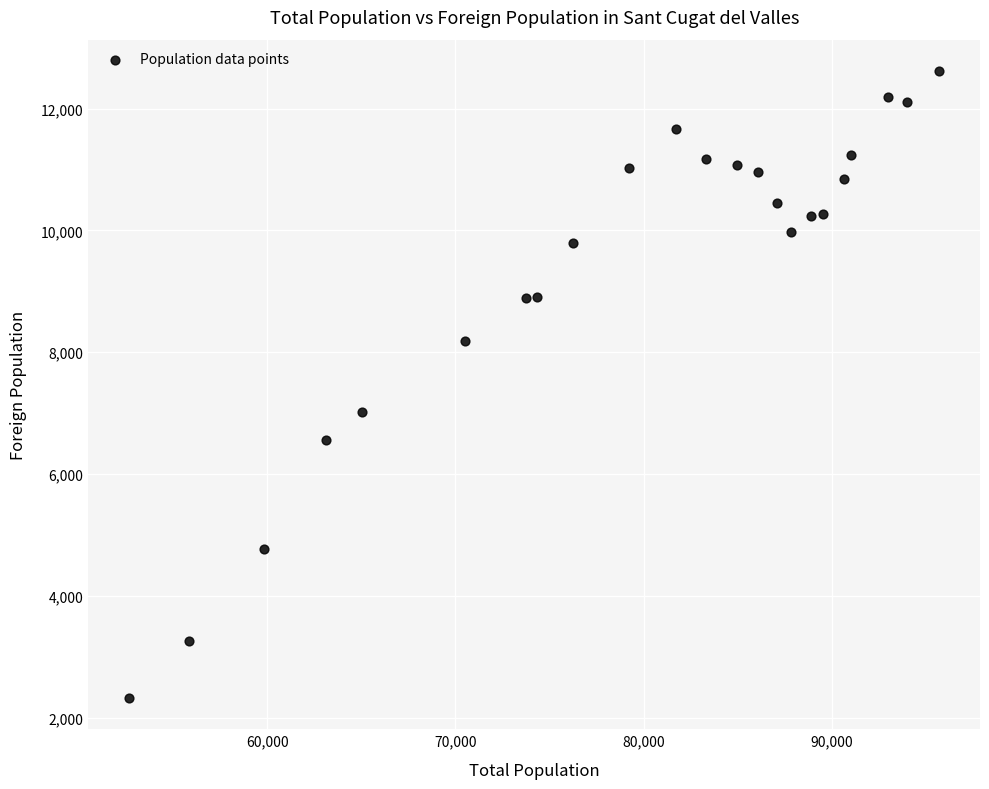

What is the range of X values (max minus min)?

43071